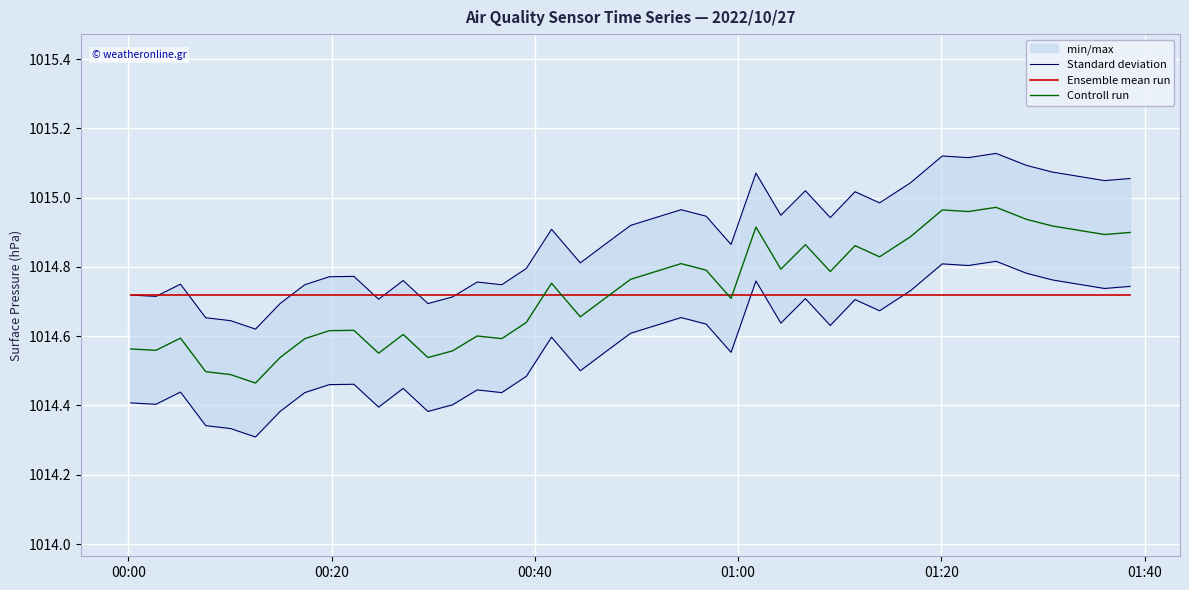

True or false: Controll run and Standard deviation cross at least once.

False